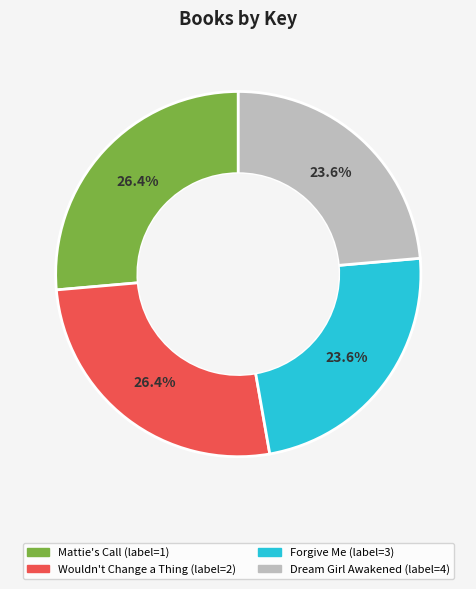

Does Forgive Me represent more than half of the total?

No